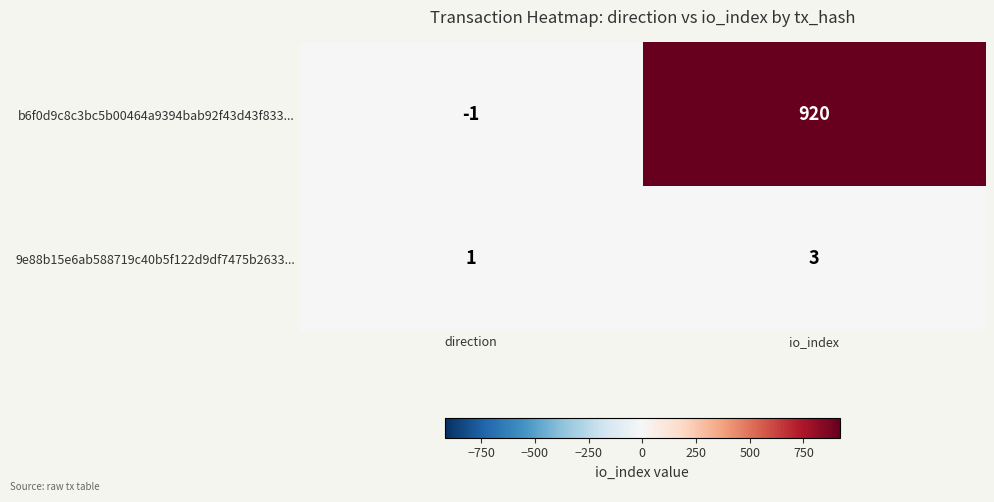

What is the sum of the 9e88b15e6ab588719c40b5f122d9df7475b2633... values at direction and io_index?

4